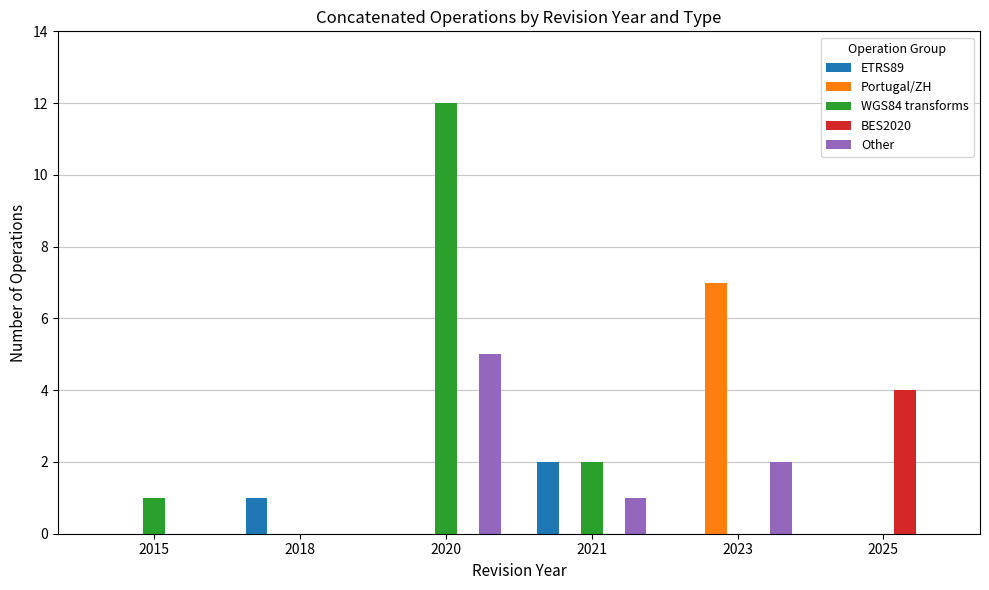

Reading left to right, list all the values displayed in this chart.

ETRS89: 2015=0	2018=1	2020=0	2021=2	2023=0	2025=0
Portugal/ZH: 2015=0	2018=0	2020=0	2021=0	2023=7	2025=0
WGS84 transforms: 2015=1	2018=0	2020=12	2021=2	2023=0	2025=0
BES2020: 2015=0	2018=0	2020=0	2021=0	2023=0	2025=4
Other: 2015=0	2018=0	2020=5	2021=1	2023=2	2025=0